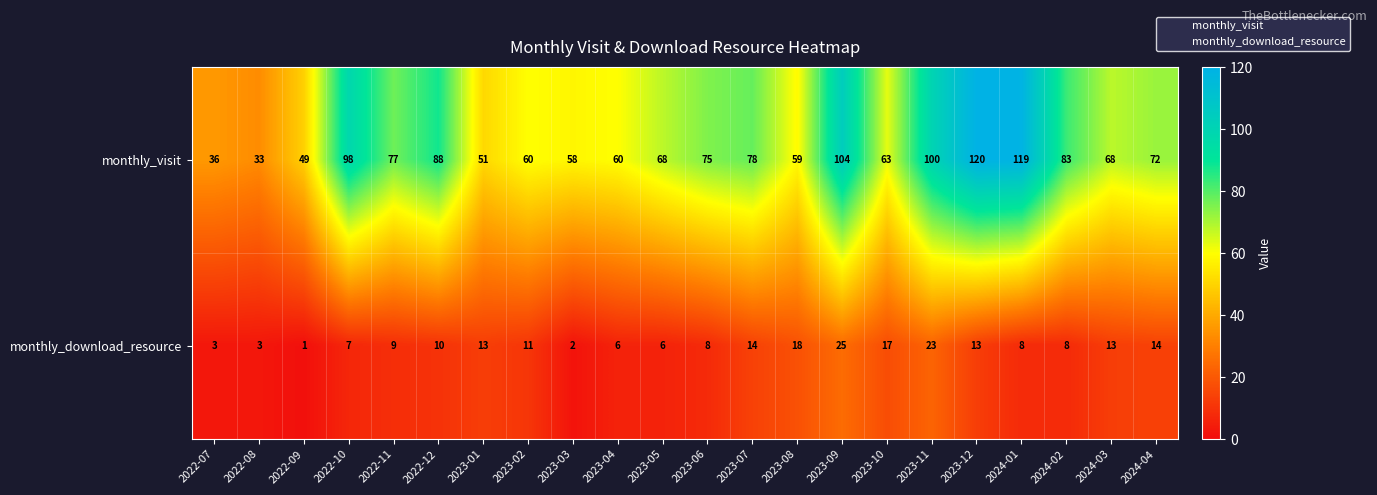

What is the difference between the highest and lowest values at 2023-02?

49